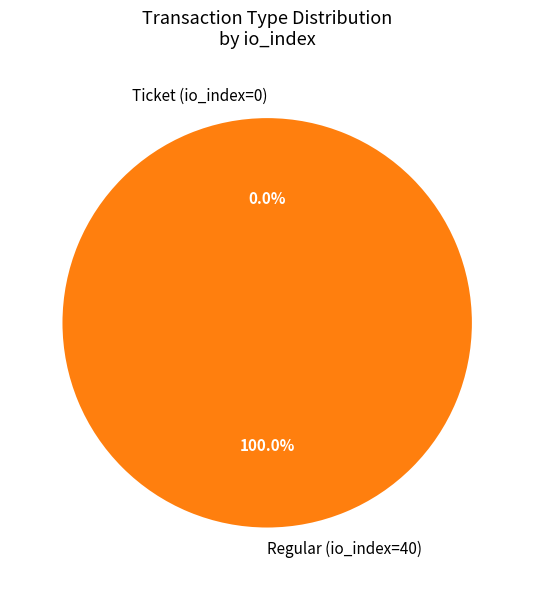

Combined, do Ticket (io_index=0) and Regular (io_index=40) account for over 50%?

Yes